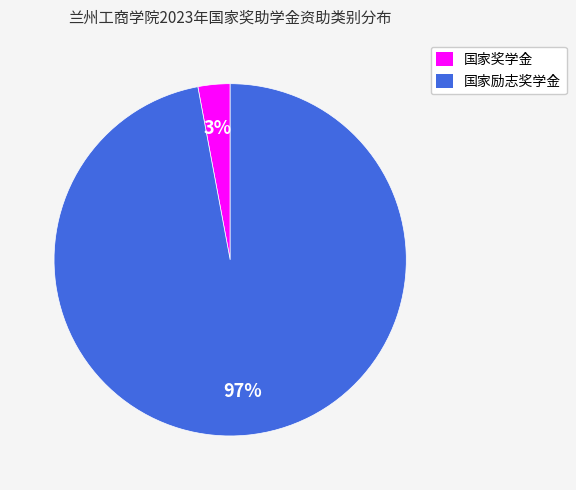

The 国家励志奖学金 slice represents 97% of the pie. True or false?

True